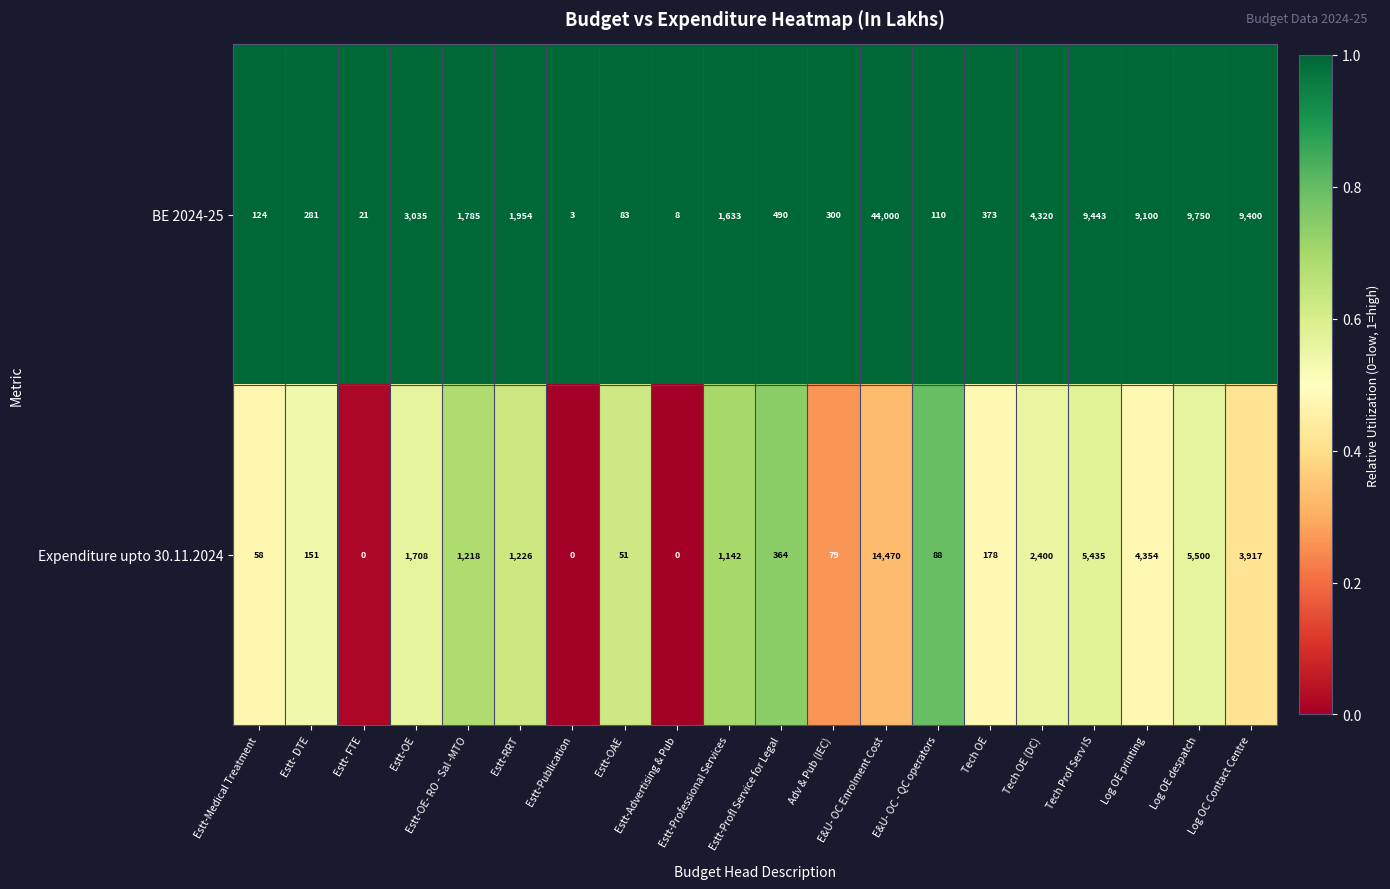

Which series has the widest spread of values?

BE 2024-25